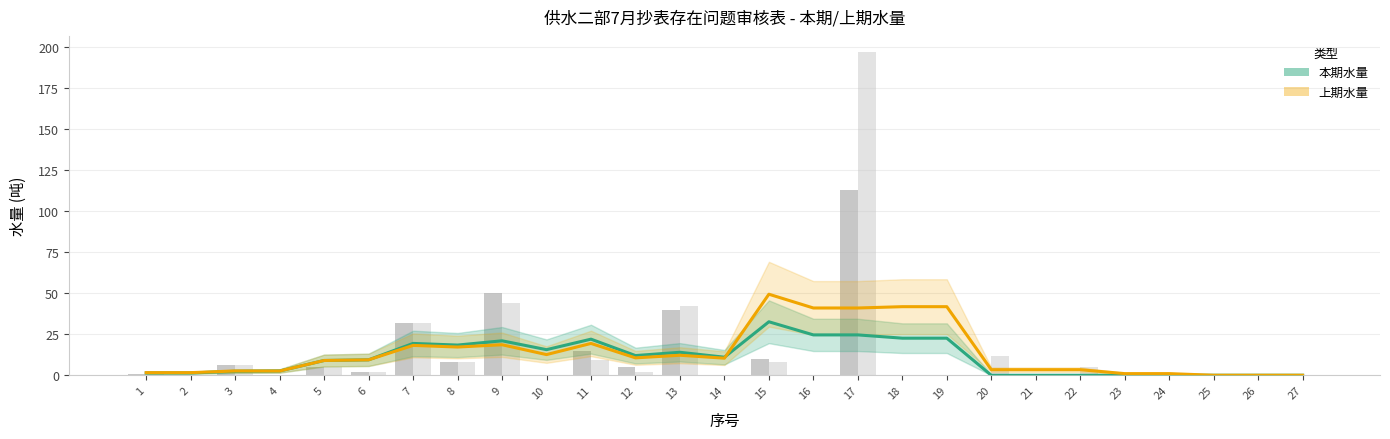

What is the sum of all 本期水量_bar values?

287.0